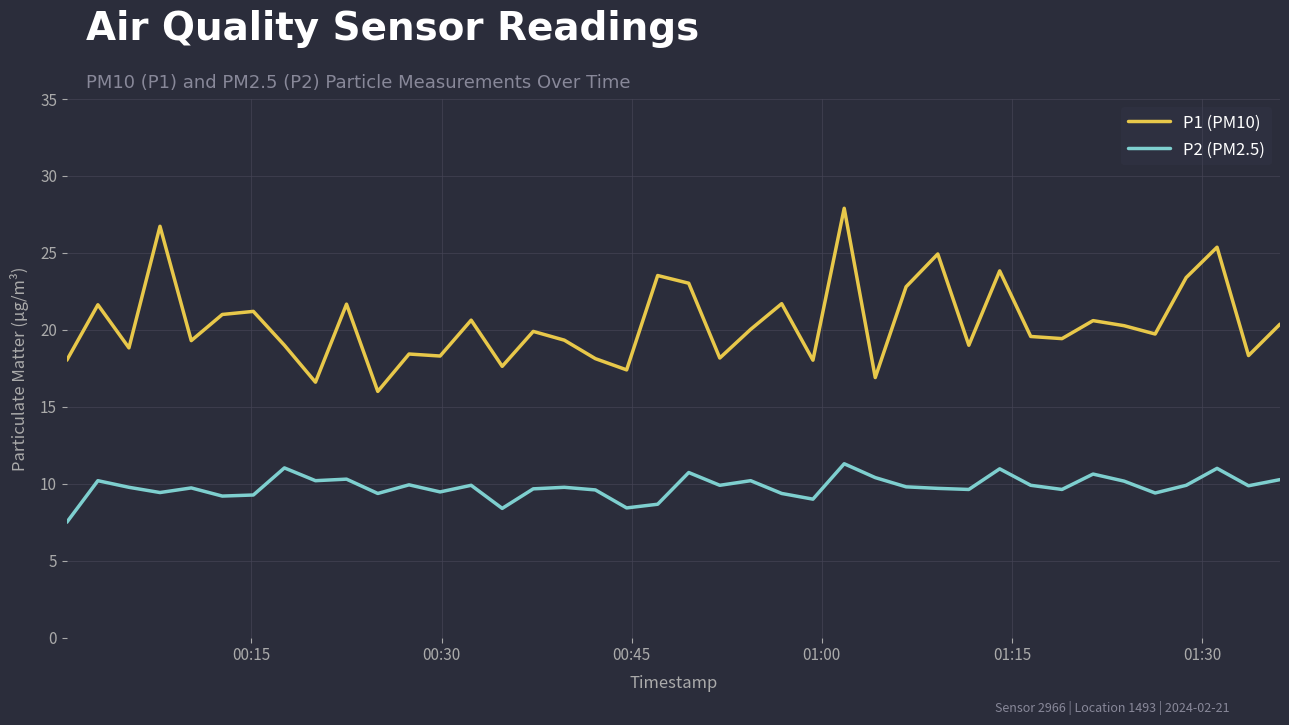

What is the difference between the maximum and minimum values in the P2 (PM2.5) series?

3.8